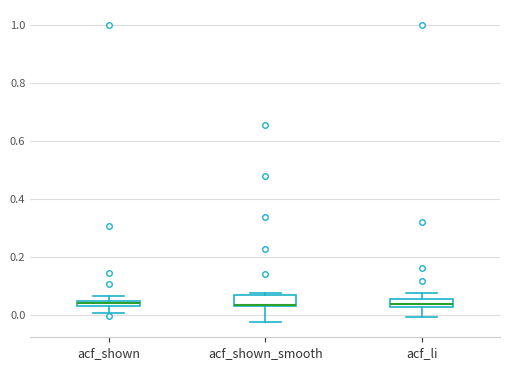

Where does the lower whisker of the box for acf_shown end on the y-axis? The values are not printed on the chart, so give them approximately, as read against the axis.

0.00